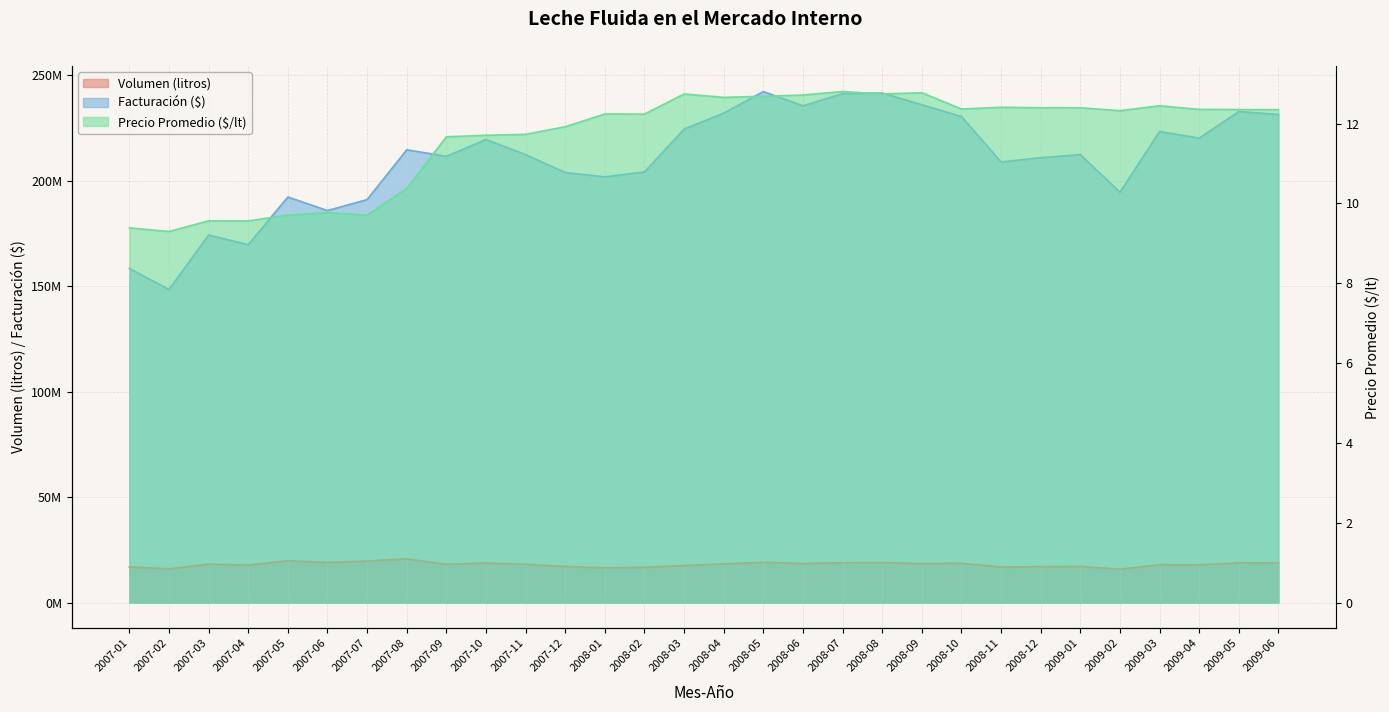

What is the sum of all Precio Promedio ($/lt) values?

349.3